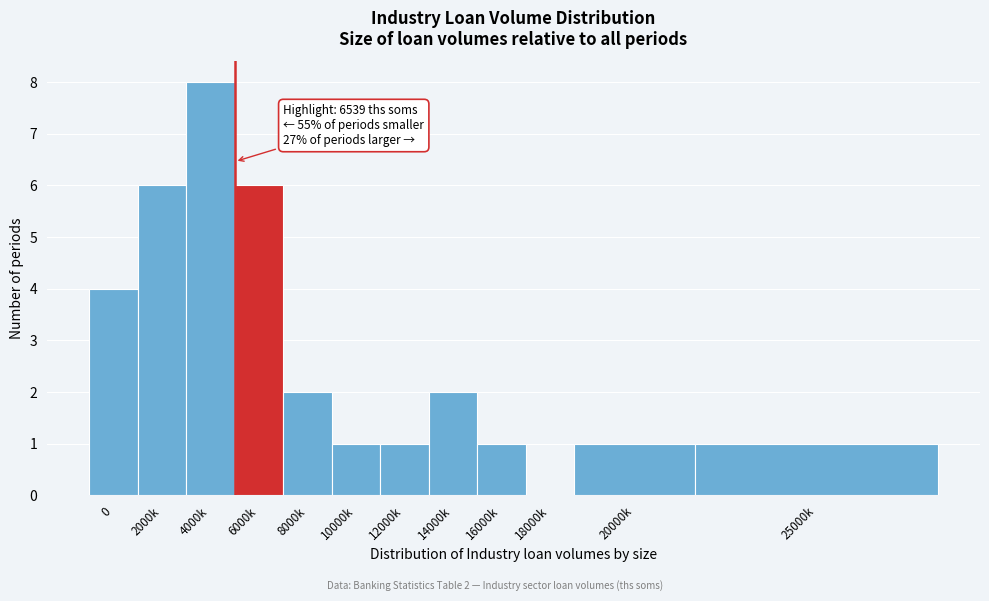

Reading left to right, what are all the values shown in this chart?

0=4	2000k=6	4000k=8	6000k=6	8000k=2	10000k=1	12000k=1	14000k=2	16000k=1	18000k=0	20000k=1	25000k=1